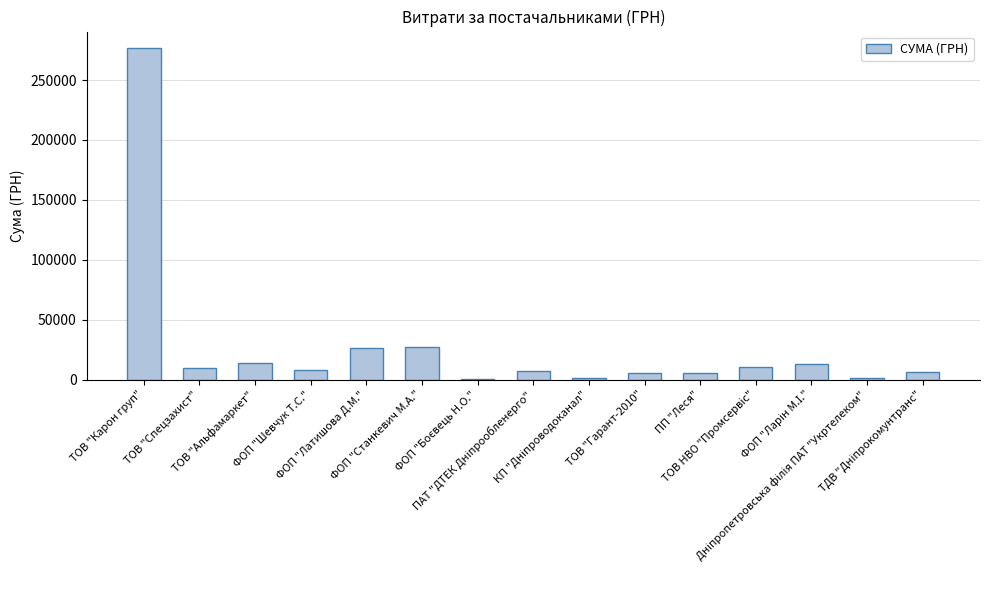

Count the number of categories in the chart.

15